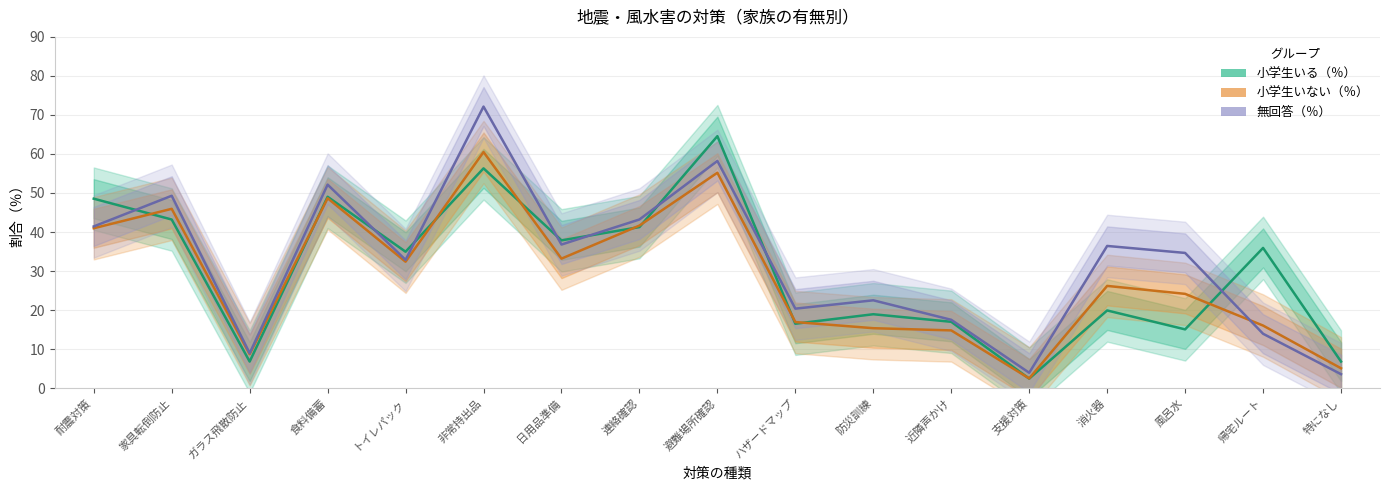

Rank the series at 特になし from highest to lowest value.

小学生いる（％）, 小学生いない（％）, 無回答（％）